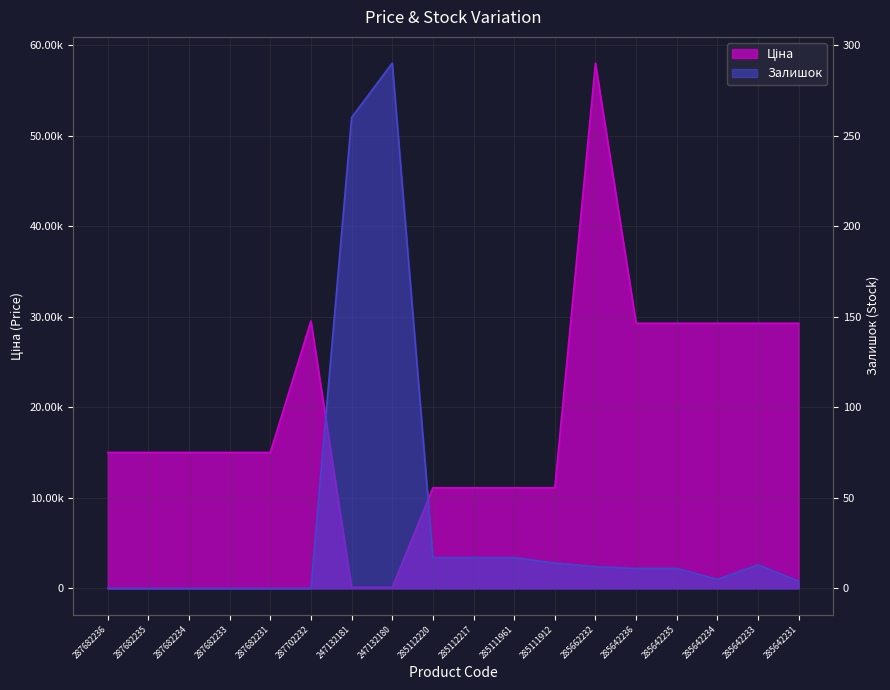

True or false: Залишок has a value of -96.2 at 287702232.

False